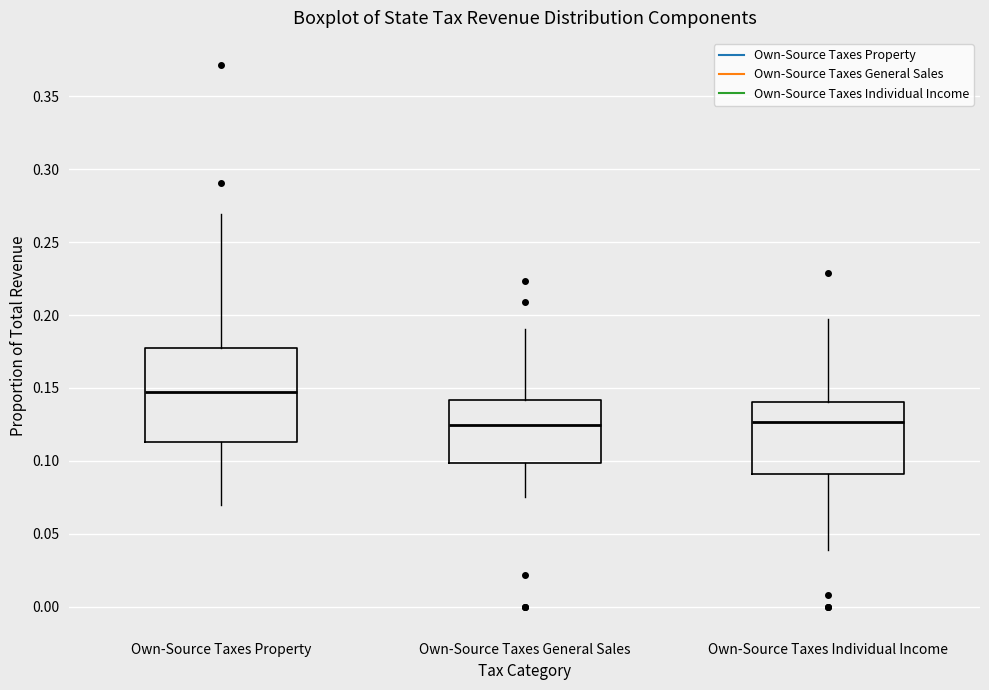

Where does the lower whisker of the box for Own-Source Taxes Individual Income end on the y-axis? The values are not printed on the chart, so give them approximately, as read against the axis.

0.040